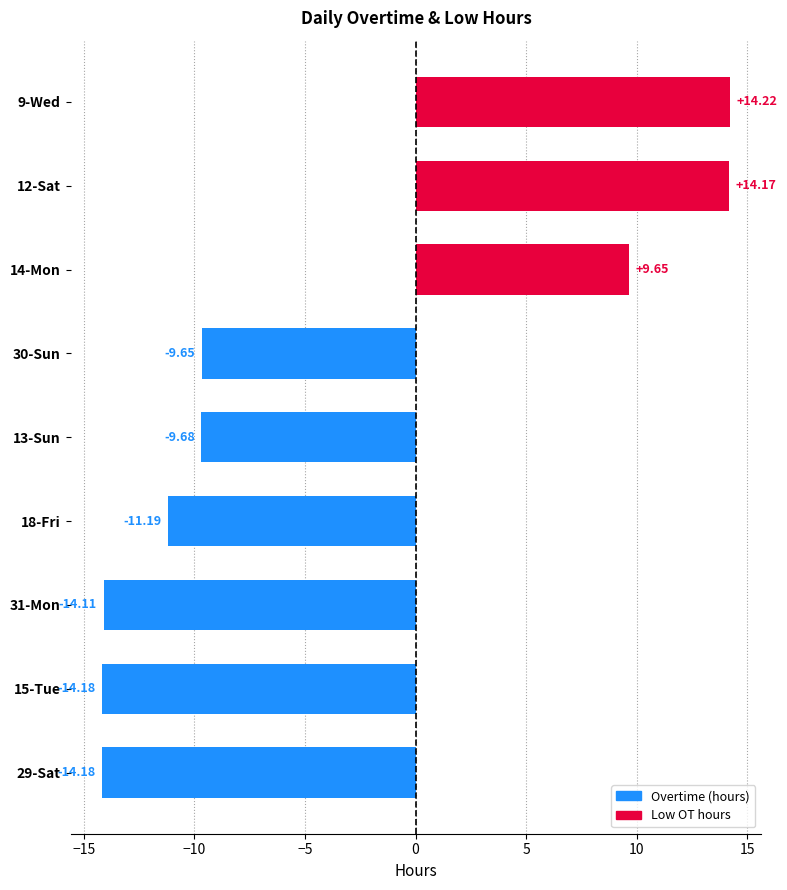

What is the change in value from 29-Sat to 9-Wed?

+28.4